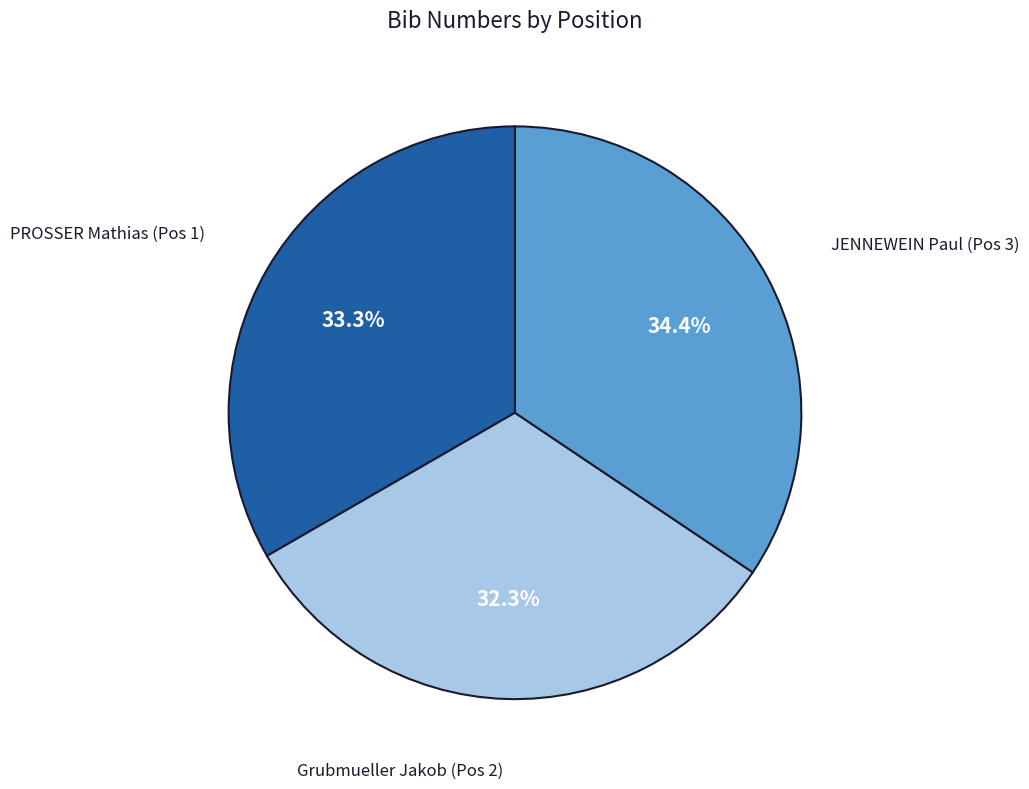

Is there a majority slice in this chart?

No